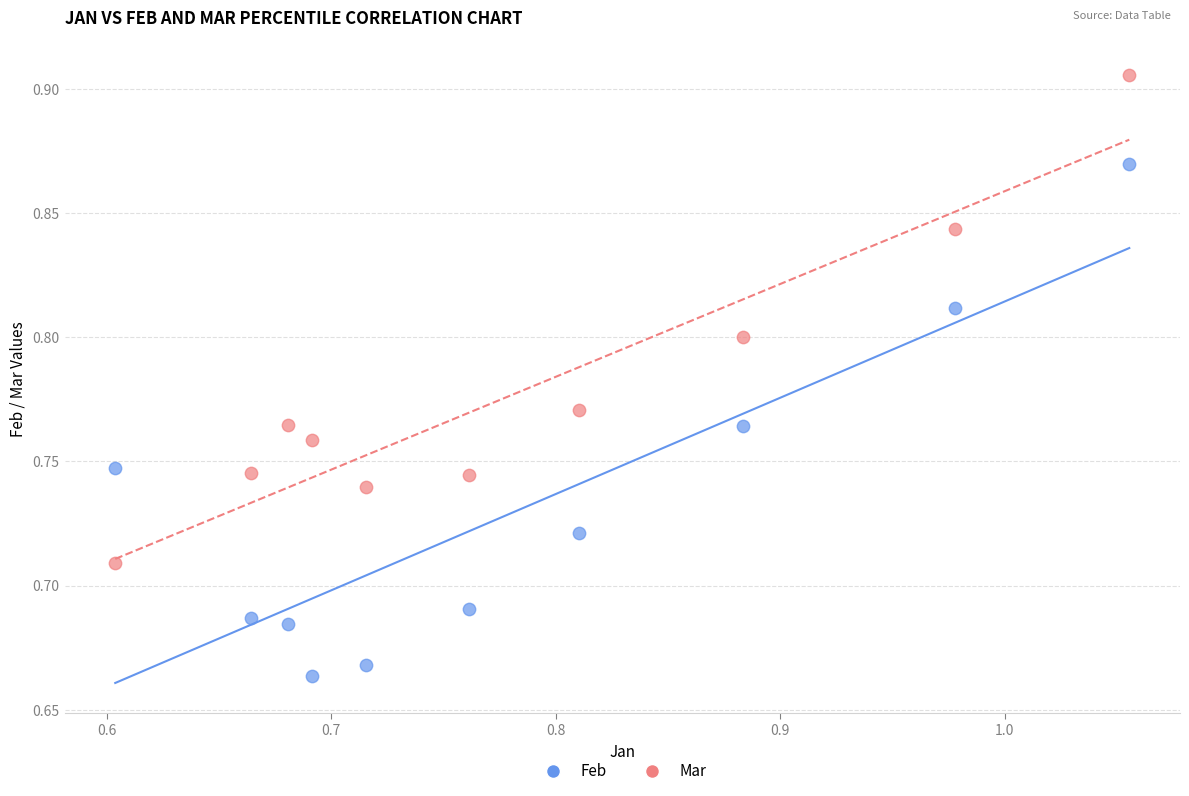

Across all data points, what is the range of X values (max minus min)?

0.5